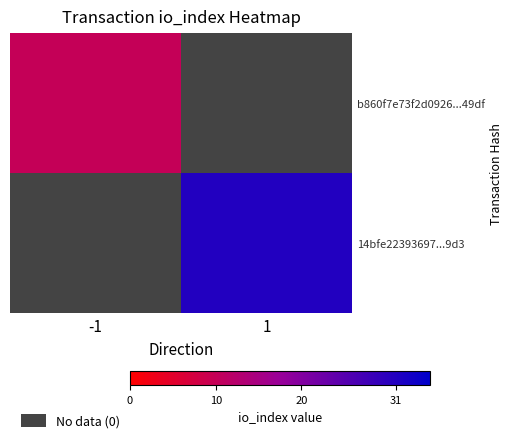

At how many categories does at least one series exceed 18?

1